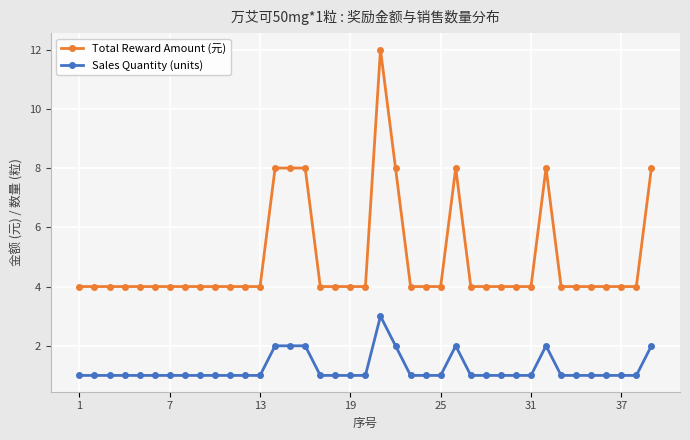

What is the difference between the second highest and second lowest values in the Total Reward Amount (元) series?

4